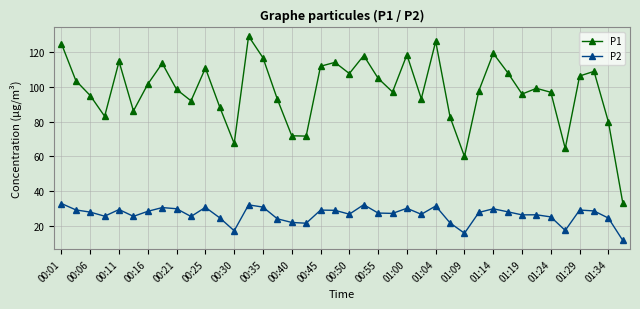

What is the difference between the second highest and second lowest values in the P1 series?

66.1